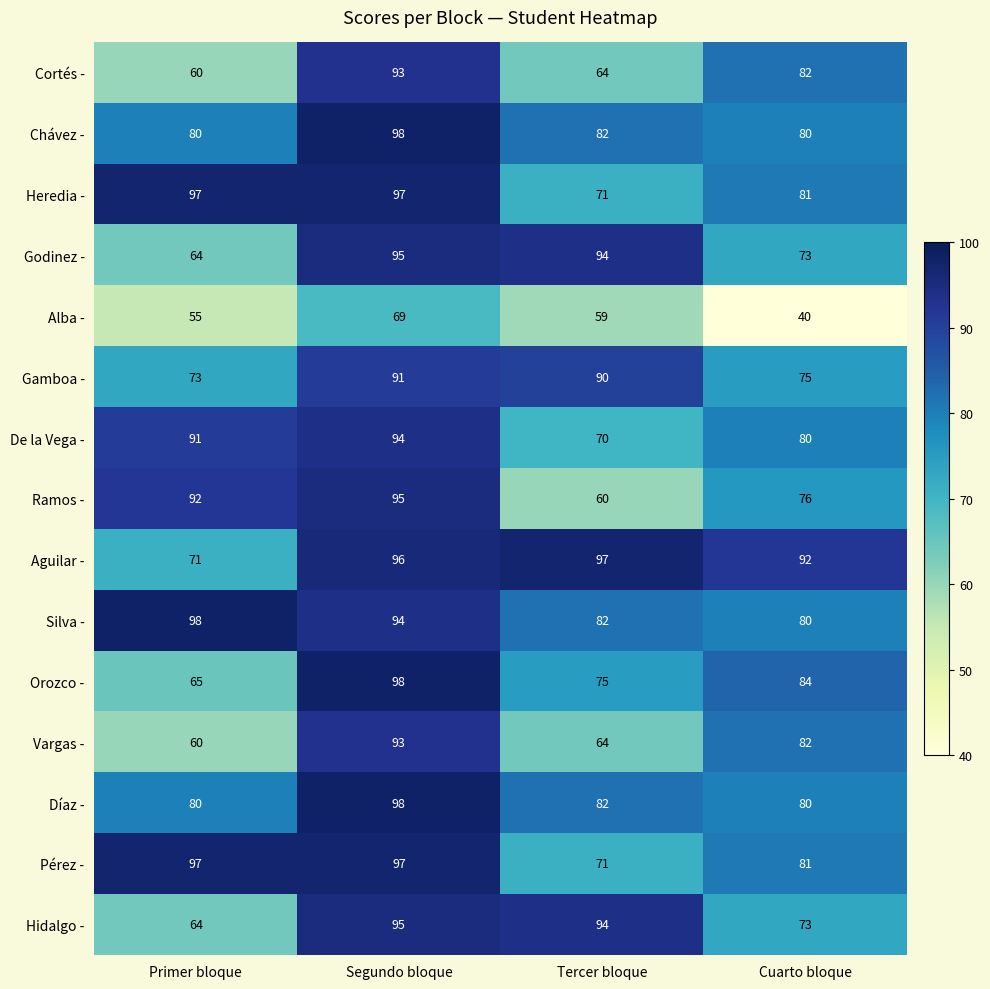

Which series has the largest total across all categories?

Aguilar -